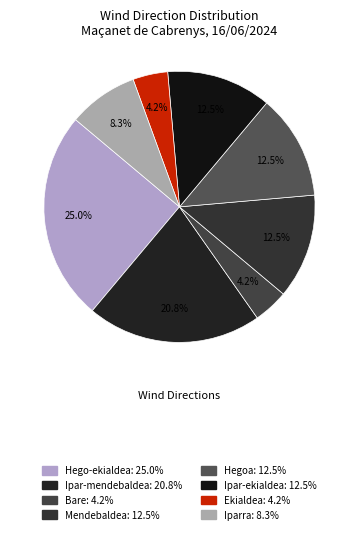

Which category has the smallest portion of the pie?

Bare